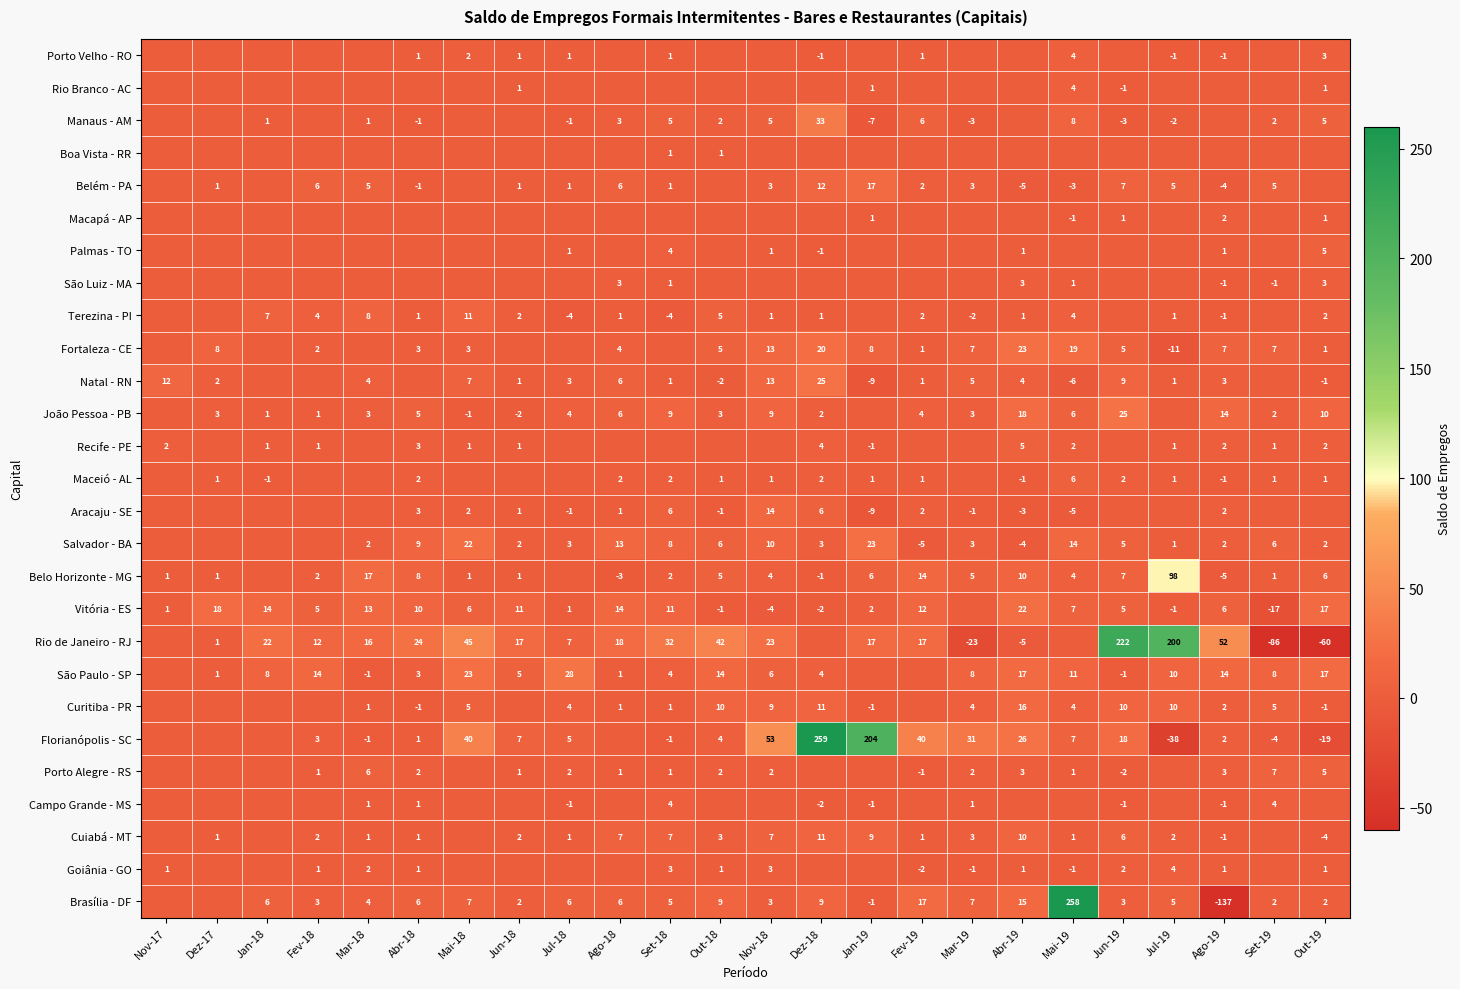

What is the sum of the Curitiba - PR values at Jul-18 and Ago-18?

5